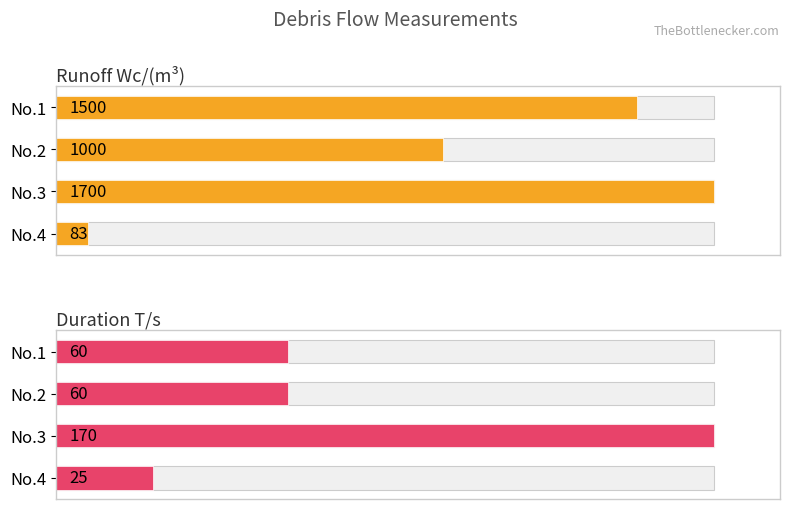

What are all the series names shown in the legend?

Runoff
Wc/(m³), Duration
T/s